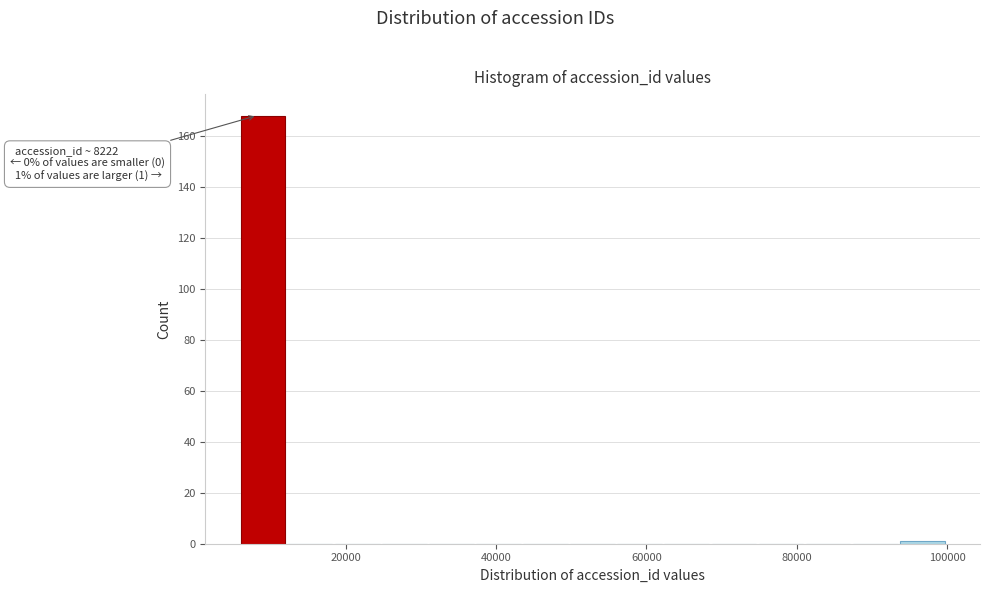

Around what value on the x-axis is the tallest bar? Give the approximate position of its centre, as read against the axis.

8000